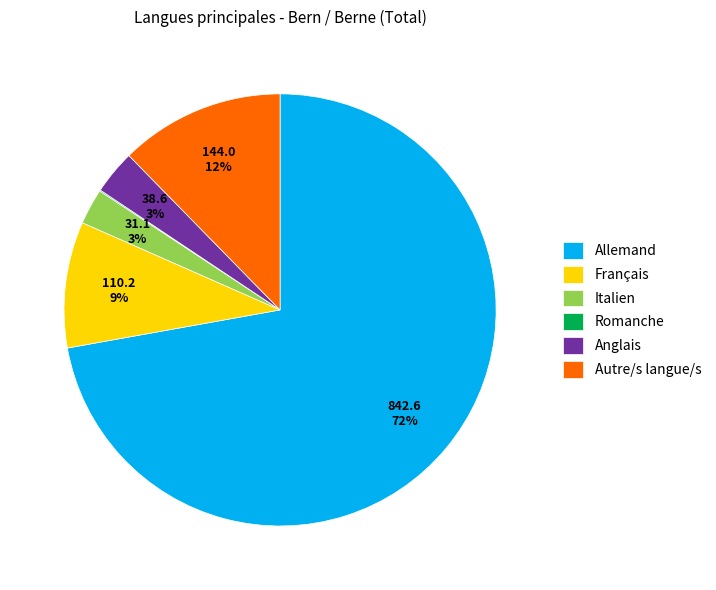

Is it true that Italien is 3% of the pie?

True